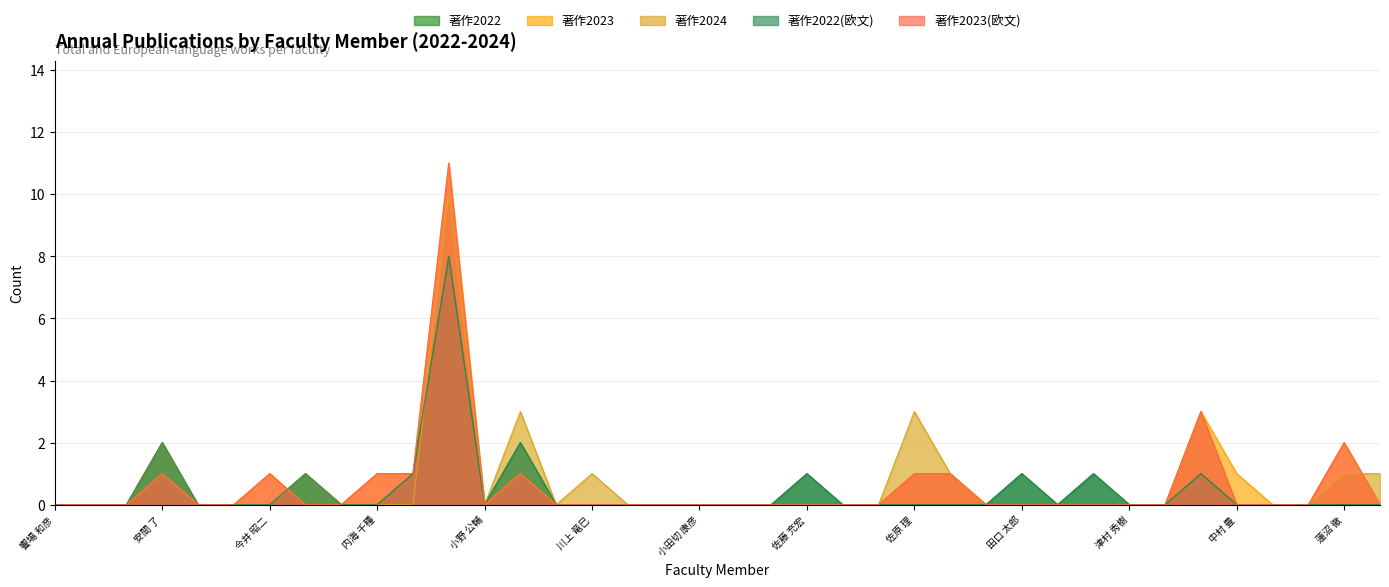

What is the average value of the 著作2023(欧文) series?

1